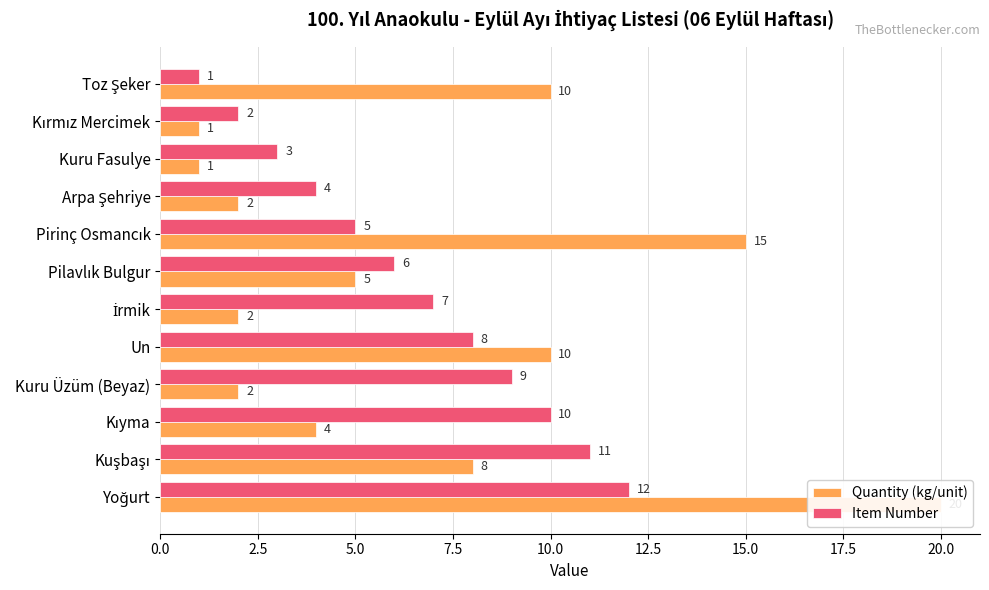

What is the total value across all series at Arpa Şehriye?

6